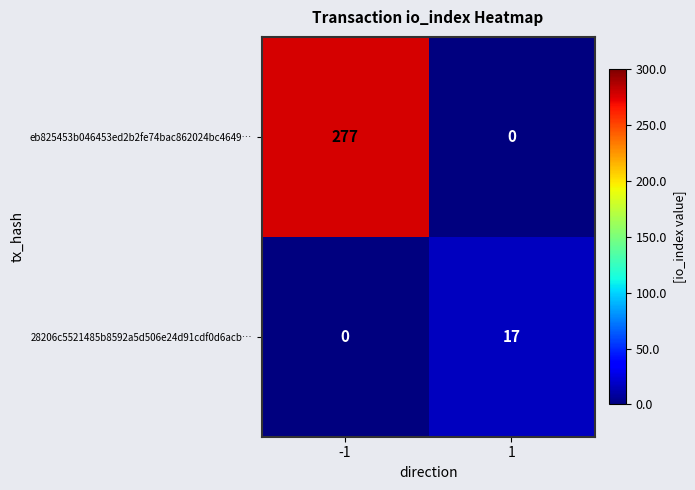

Which series has the largest range (max minus min)?

eb825453b046453ed2b2fe74bac862024bc4649…